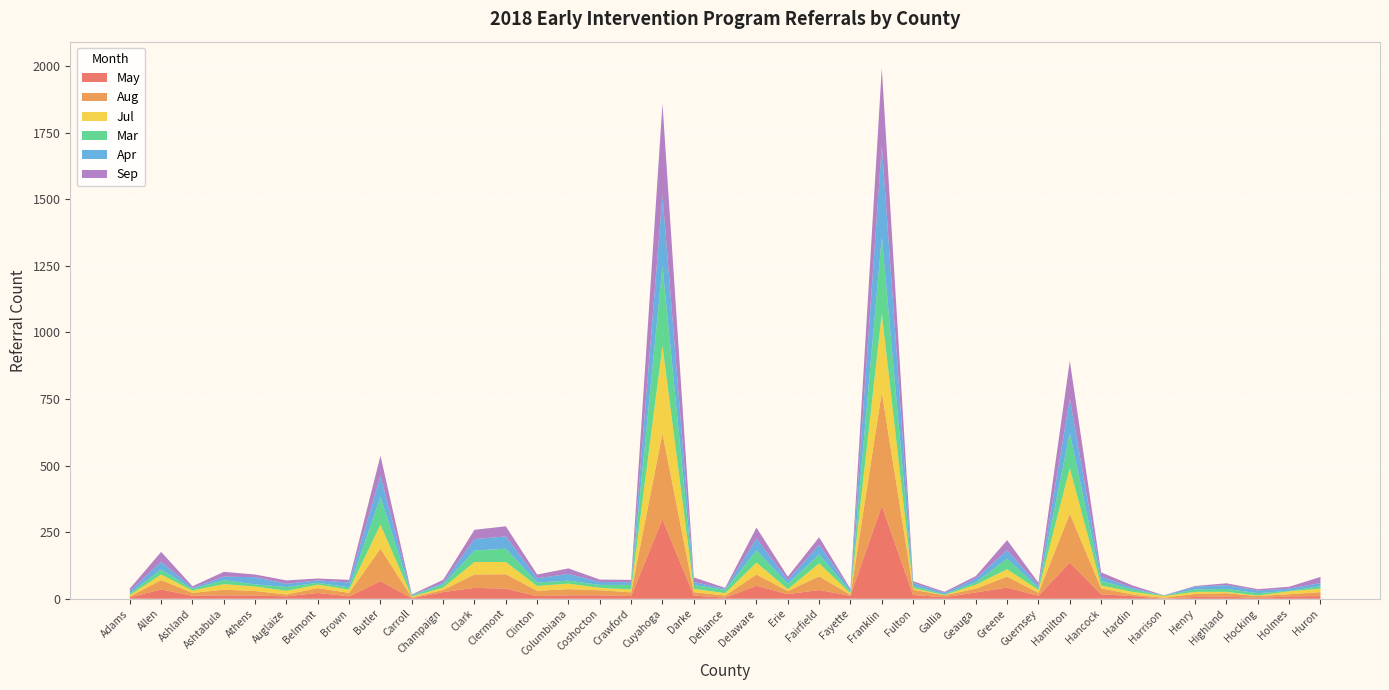

Which category has the highest value in the May series?

Franklin